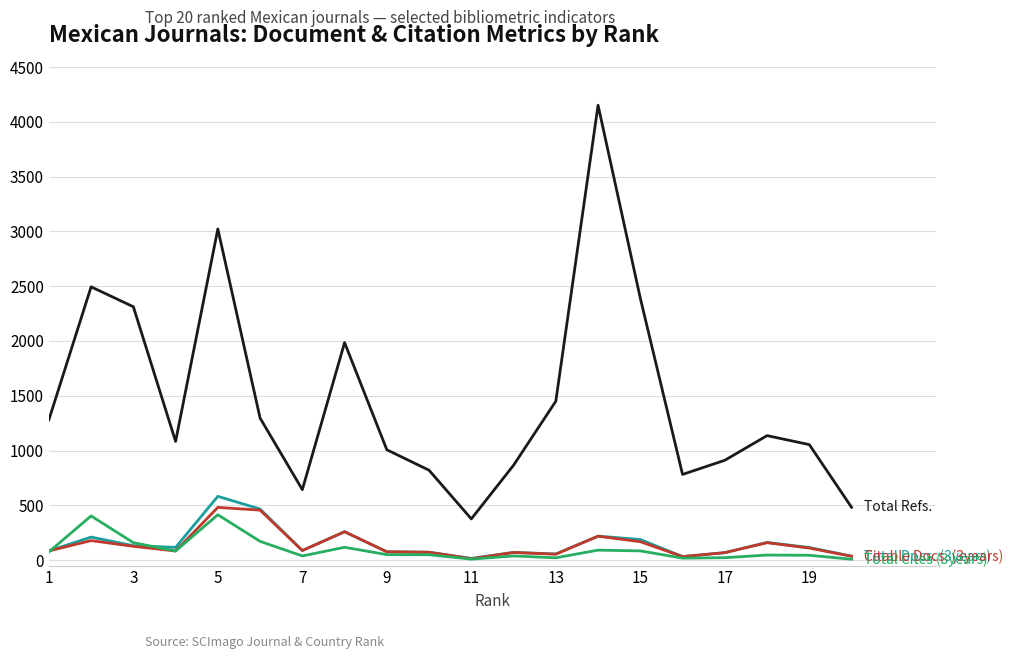

What is the maximum value shown in the chart?

4151